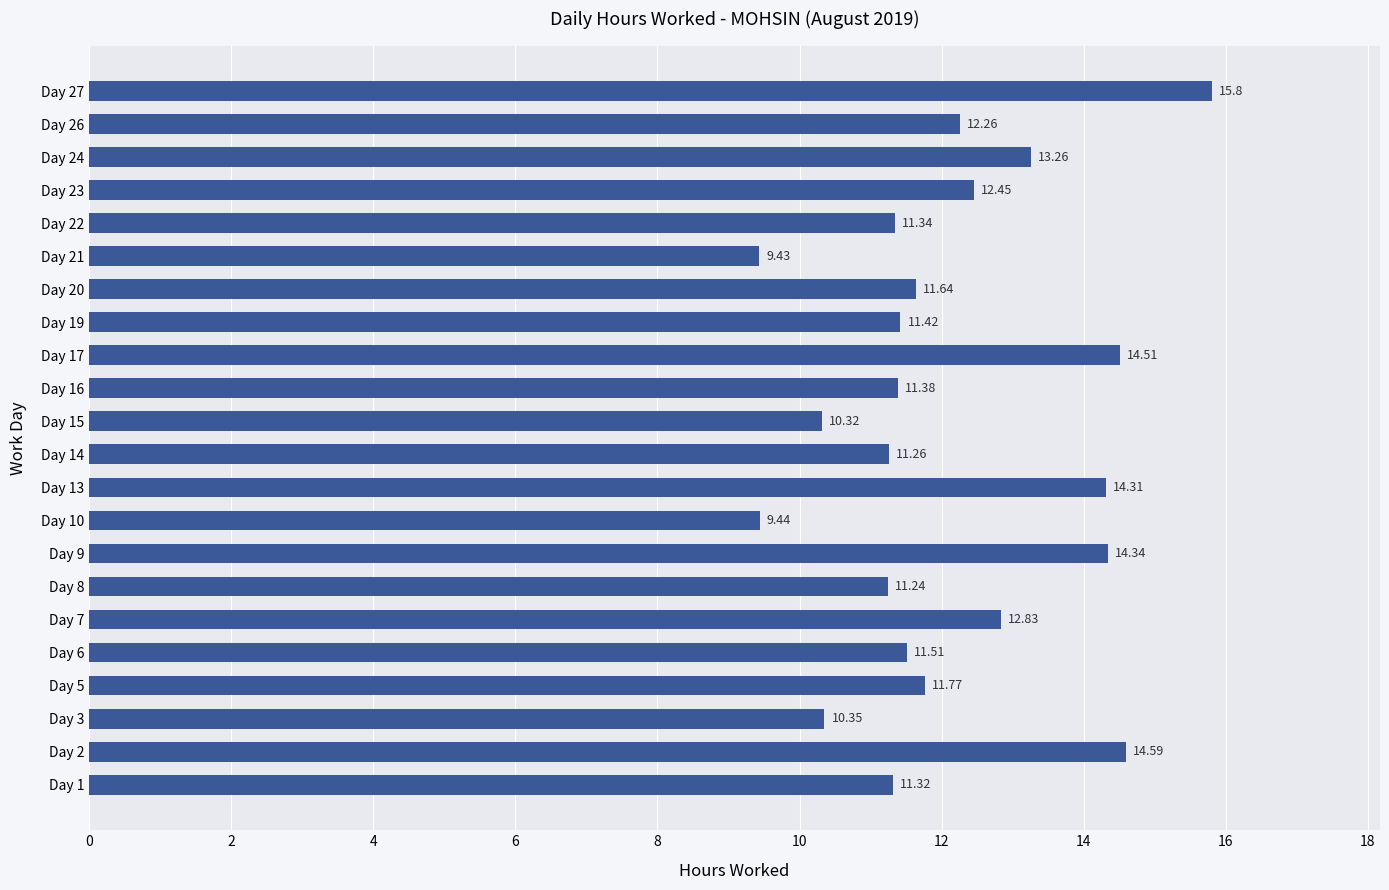

What is the sum of all values?

266.8